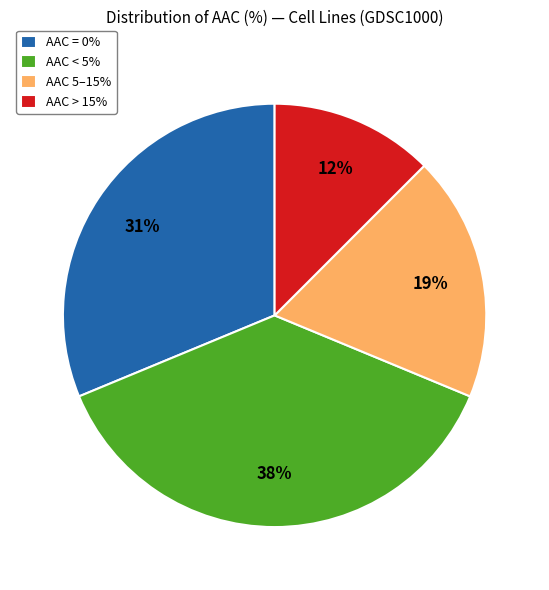

Is there a majority slice in this chart?

No